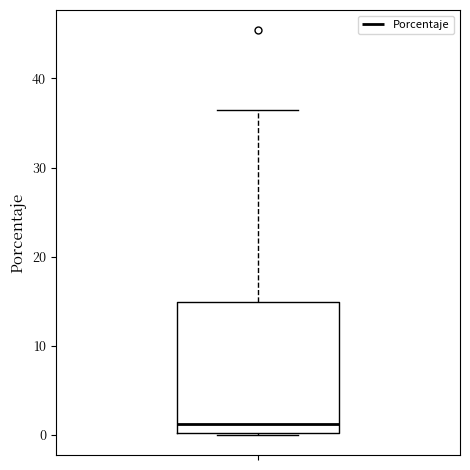

Where is the lower edge of the box on the y-axis? The values are not printed on the chart, so give them approximately, as read against the axis.

0